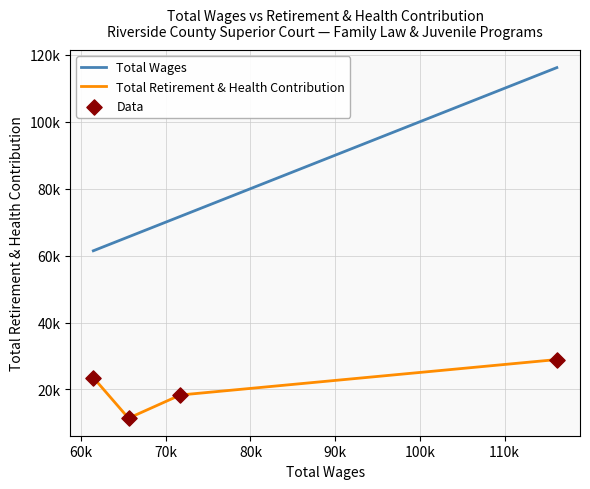

Which series has the largest total across all categories?

Total Wages